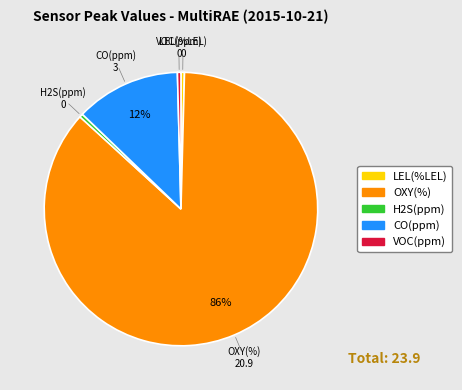

True or false: H2S(ppm) accounts for 0% of the total.

True